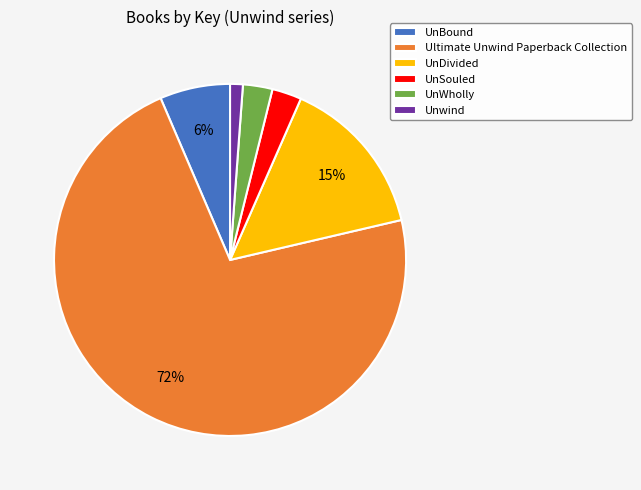

Does Ultimate Unwind Paperback Collection represent more than half of the total?

Yes